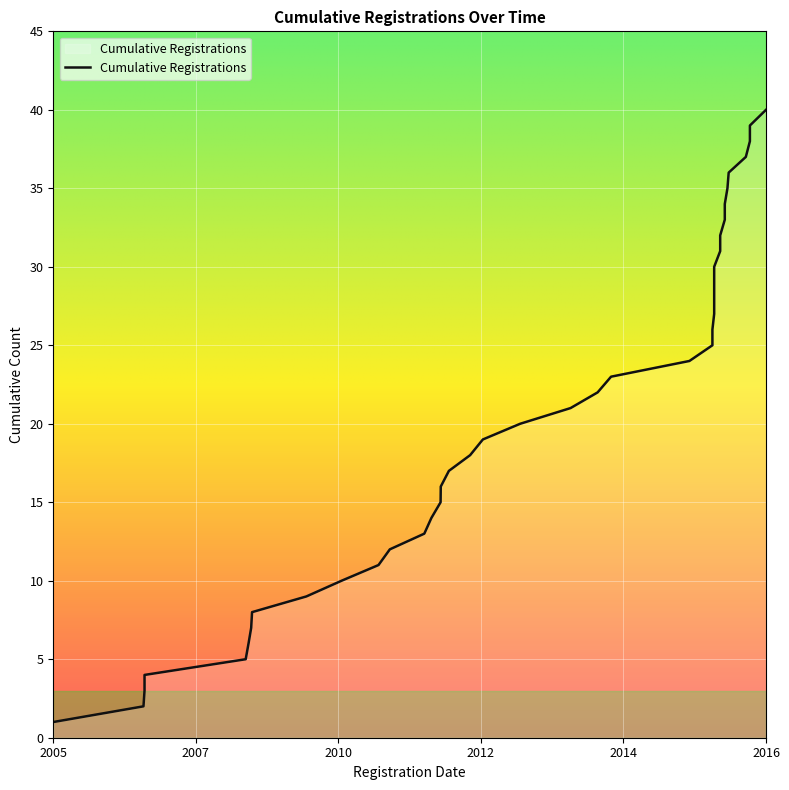

What is the difference between the maximum and minimum values?

39